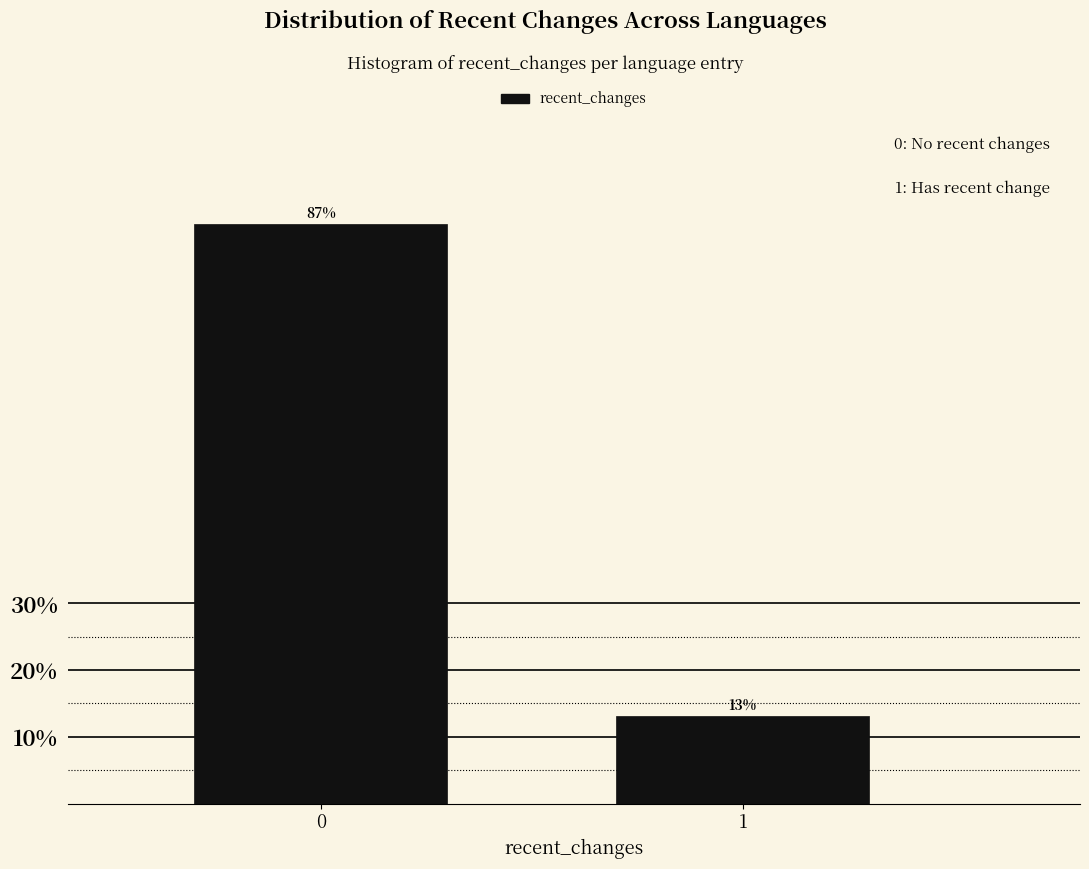

What is the value of the 1st bar from the left?

86.9